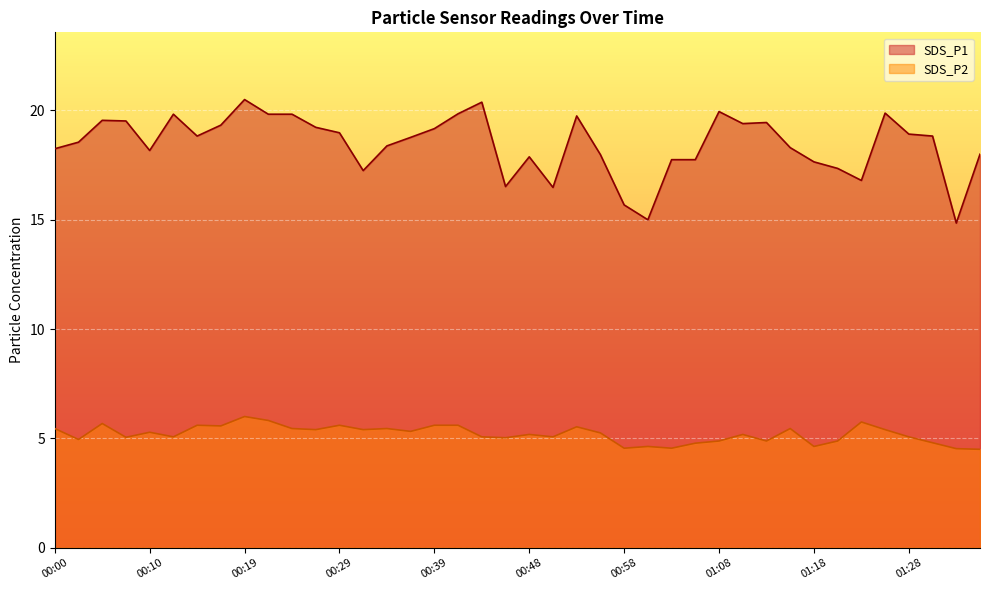

True or false: SDS_P2 and SDS_P1 intersect in this chart.

False